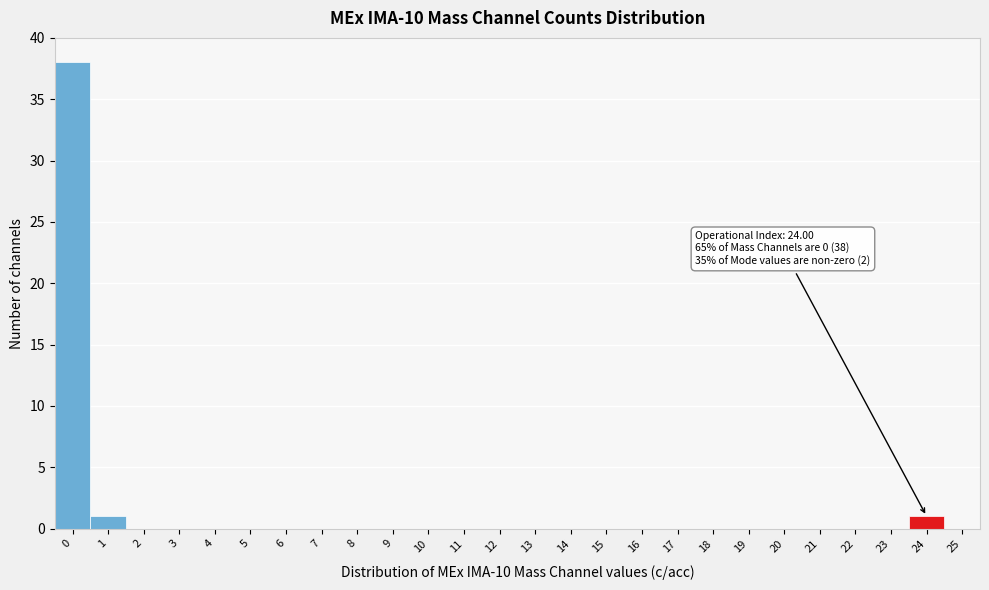

Reading left to right, list all the values displayed in this chart.

0=38	1=1	2=0	3=0	4=0	5=0	6=0	7=0	8=0	9=0	10=0	11=0	12=0	13=0	14=0	15=0	16=0	17=0	18=0	19=0	20=0	21=0	22=0	23=0	24=1	25=0